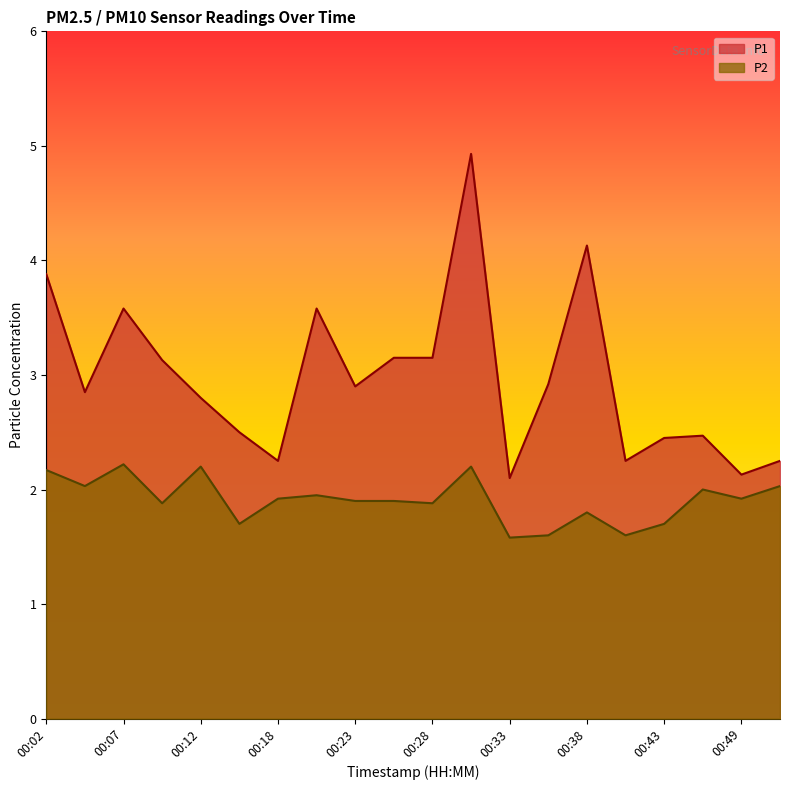

What is the value of the P1 point at the 12th from the left?

4.9